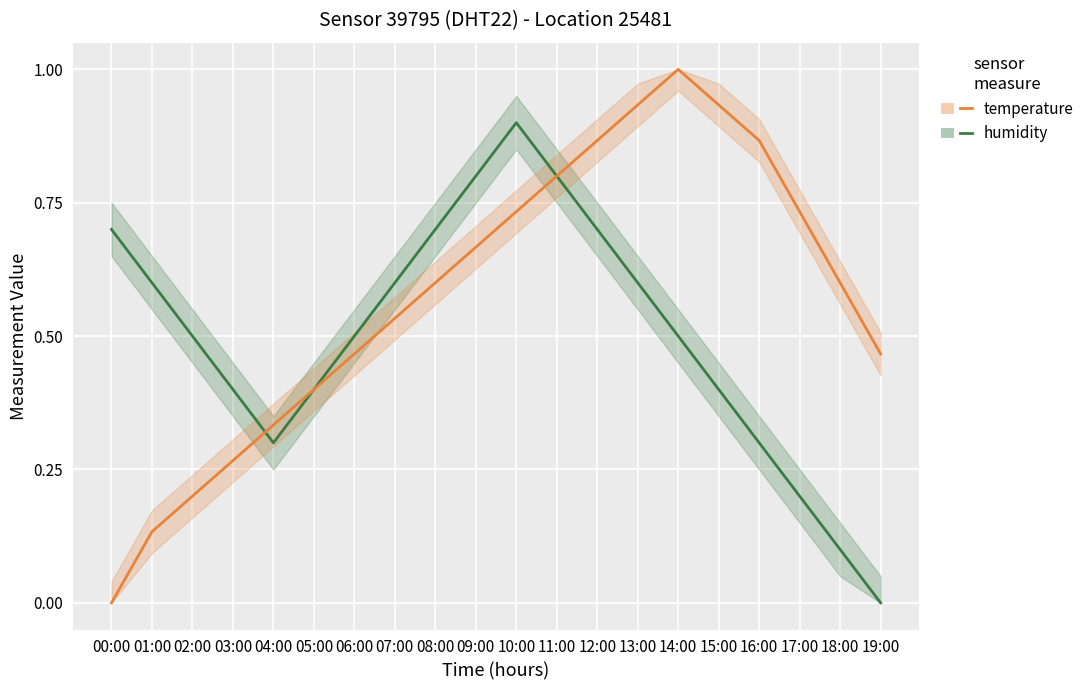

How many intersections are there between temperature and humidity?

3